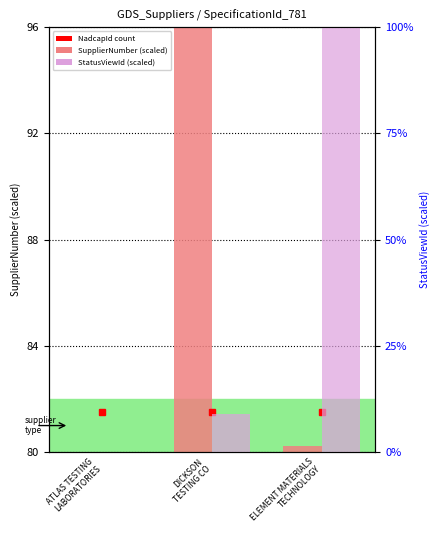

The value of SupplierNumber (scaled) at DICKSON
TESTING CO is 16.0. True or false?

True